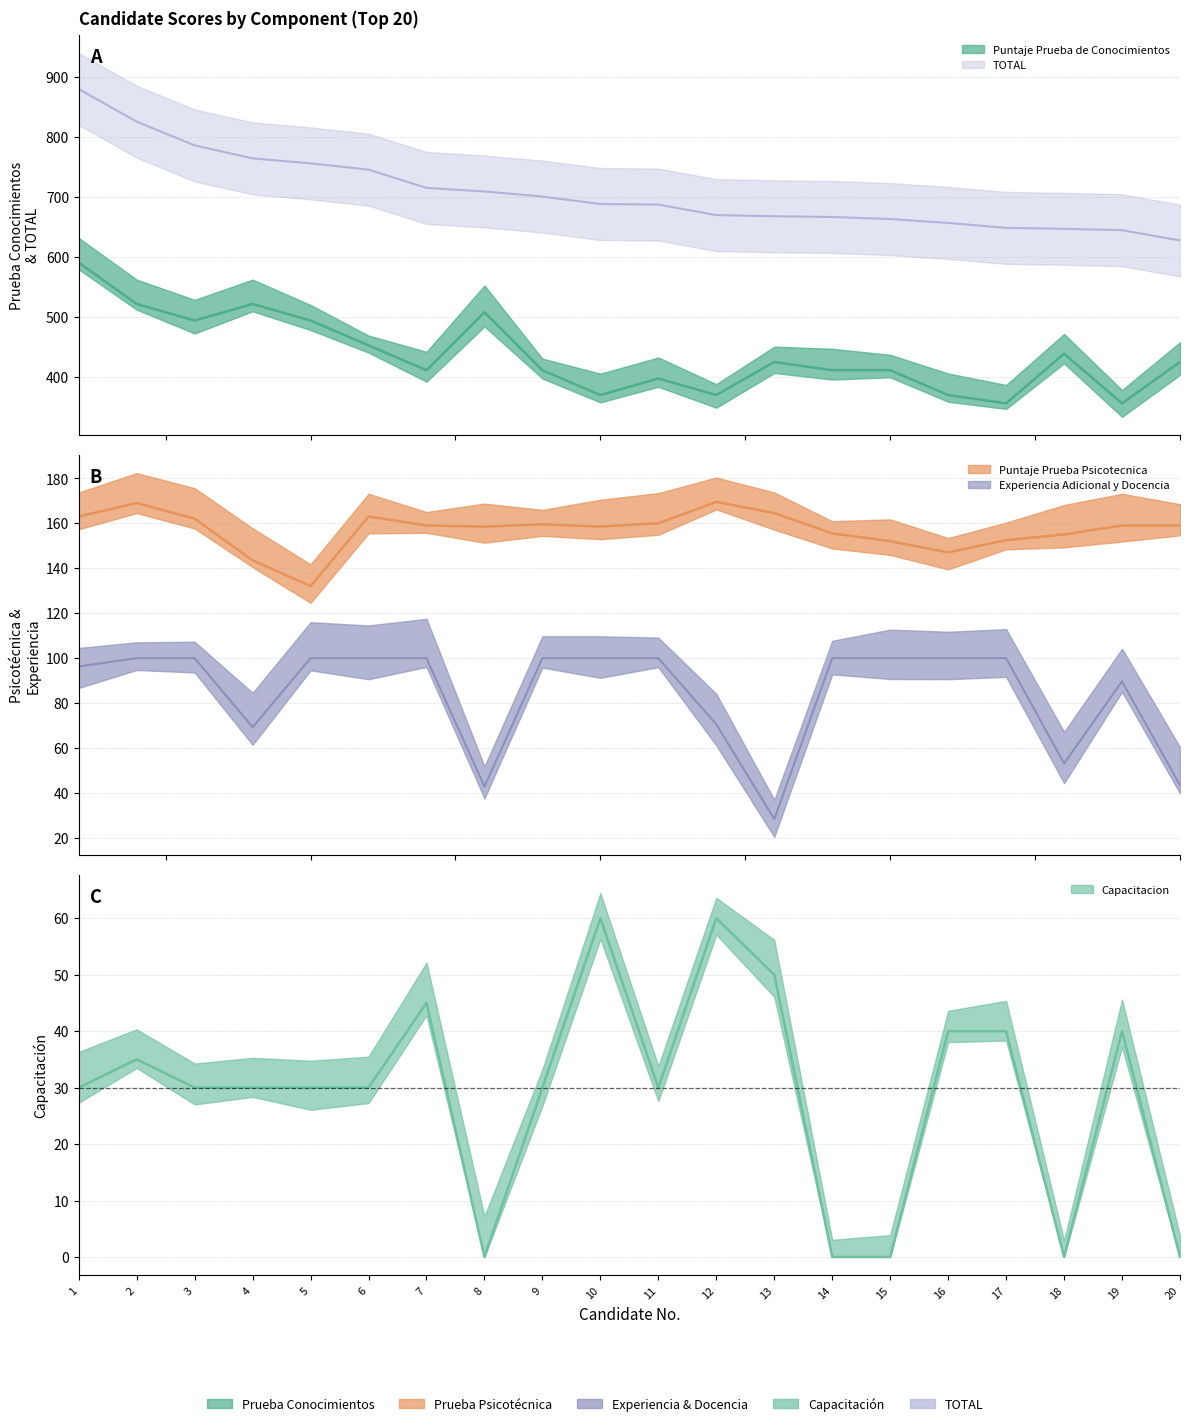

What is the average value of the Capacitacion series?

29.0